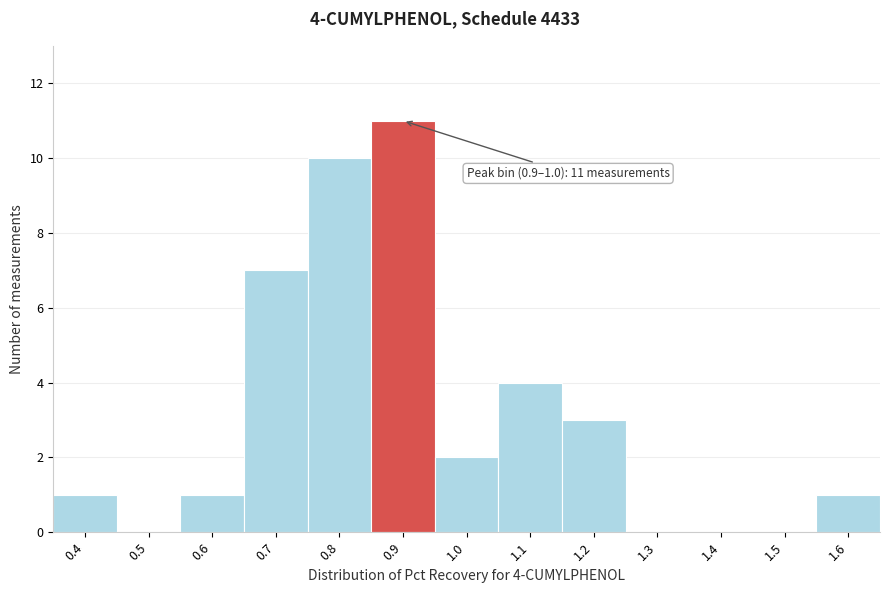

Reading left to right, list all the values displayed in this chart.

0.4=1	0.5=0	0.6=1	0.7=7	0.8=10	0.9=11	1.0=2	1.1=4	1.2=3	1.3=0	1.4=0	1.5=0	1.6=1